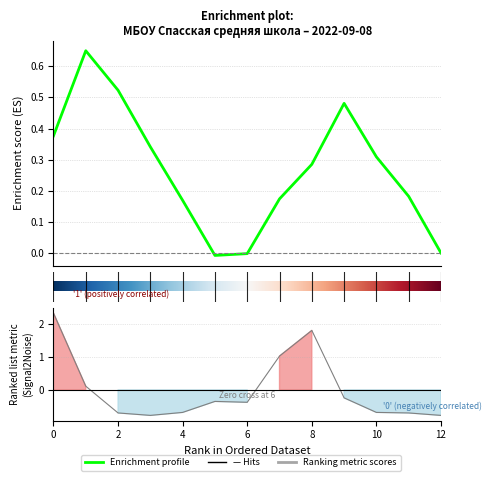

Count the number of values greater than 0.

4